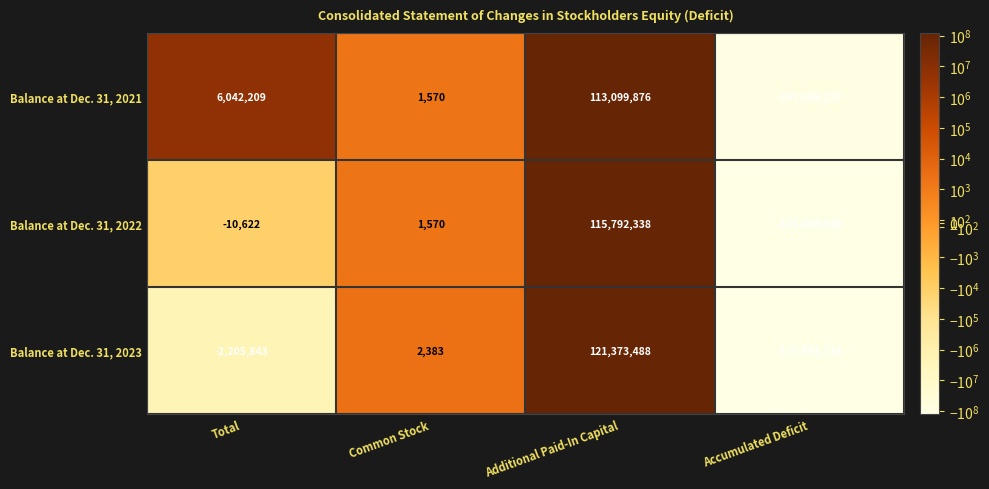

Rank the series at Accumulated Deficit from highest to lowest value.

Balance at Dec. 31, 2021, Balance at Dec. 31, 2022, Balance at Dec. 31, 2023